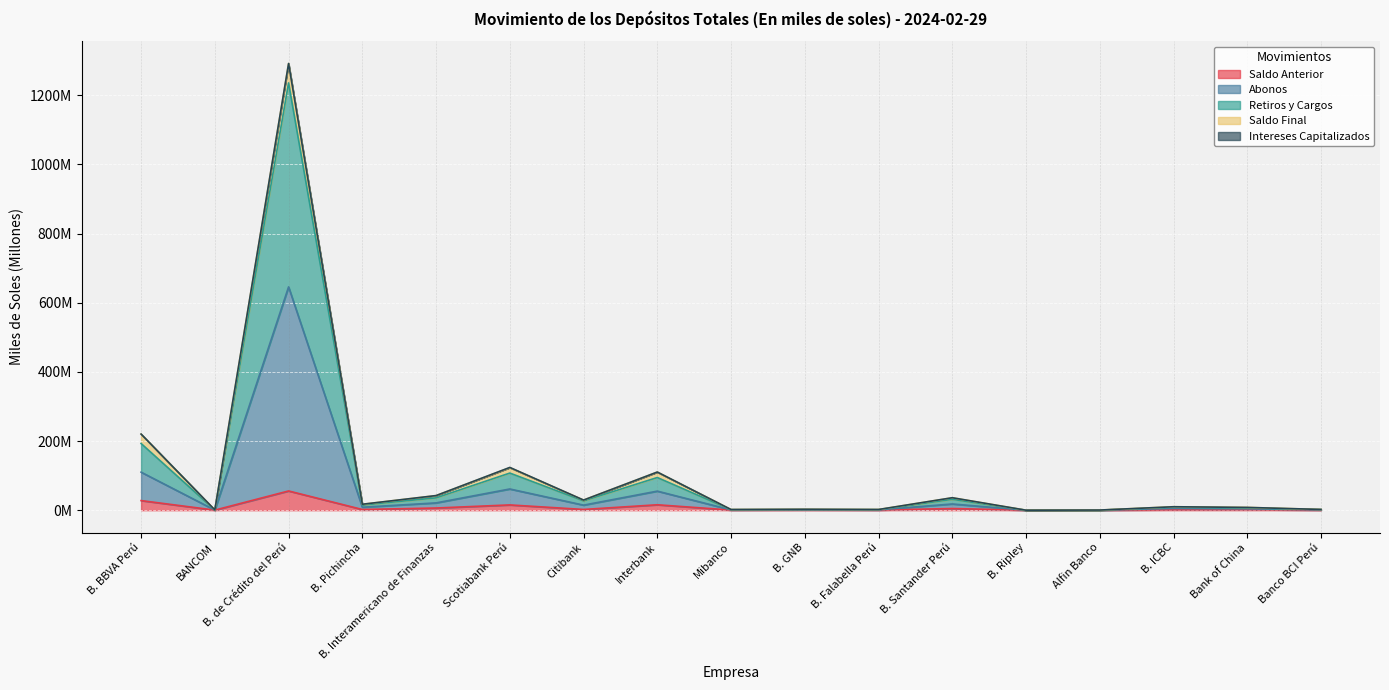

Which has a higher value, B. GNB or B. ICBC?

B. ICBC